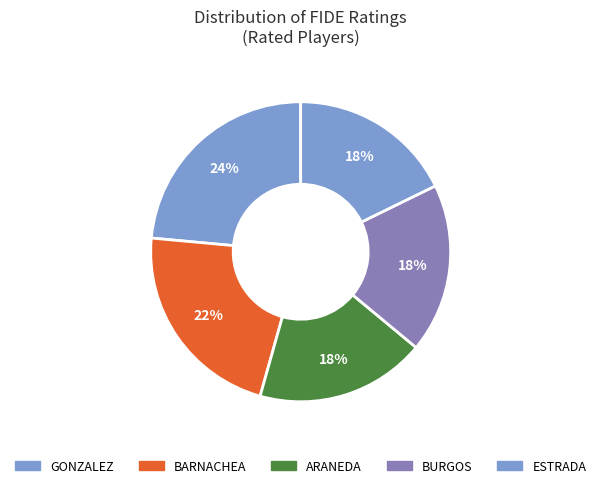

How many slices are in this pie chart?

5